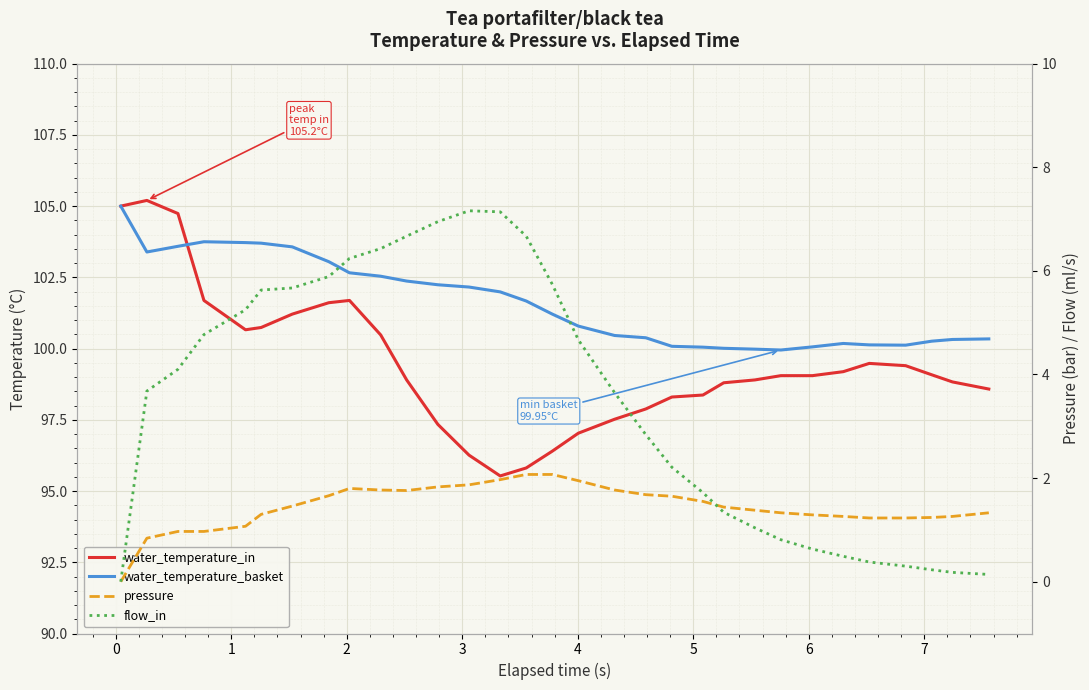

Is it true that flow_in equals 0.0 at 30?

False